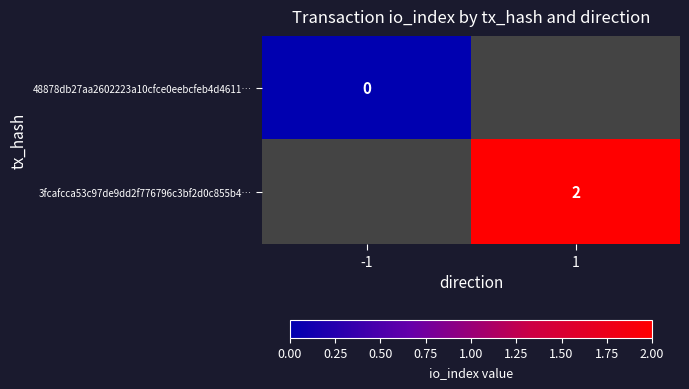

The 3fcafcca53c97de9dd2f776796c3bf2d0c855b4… series shows 2 at 1. True or false?

True